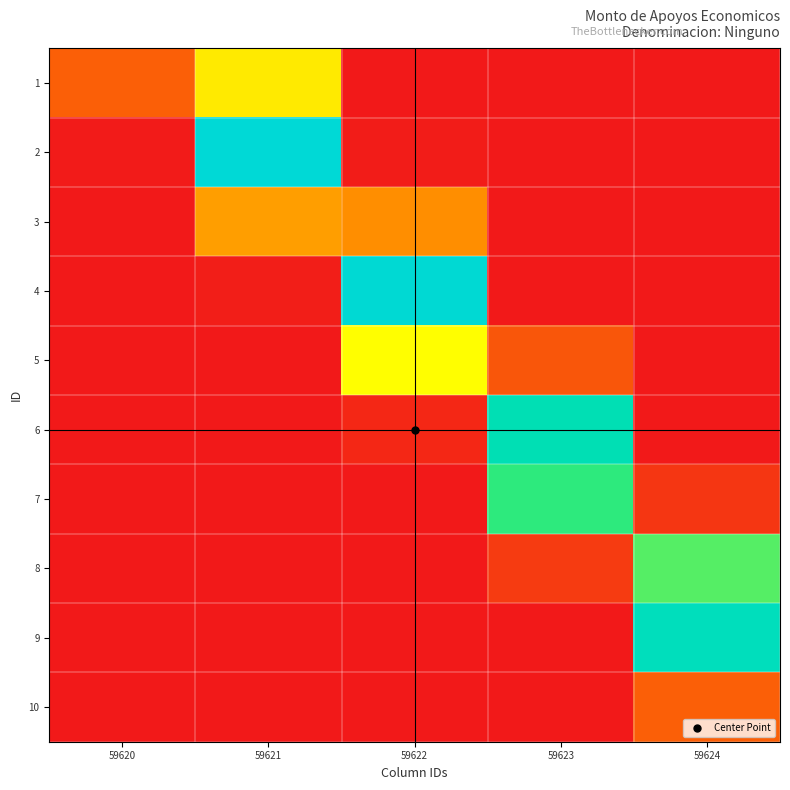

Between 59623 and 59624, which series saw the biggest shift?

9